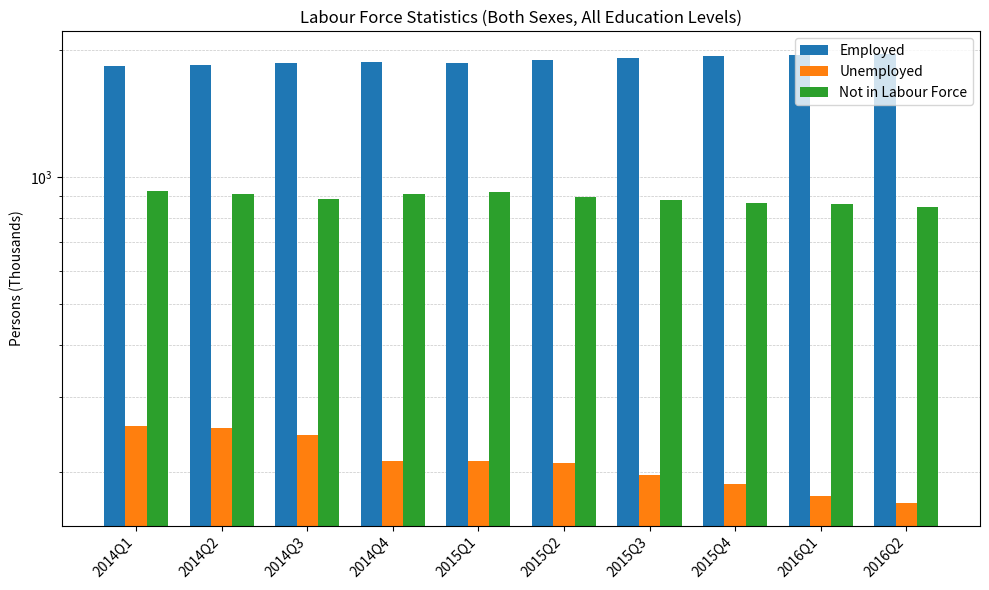

What is the greatest value displayed?

1962.8